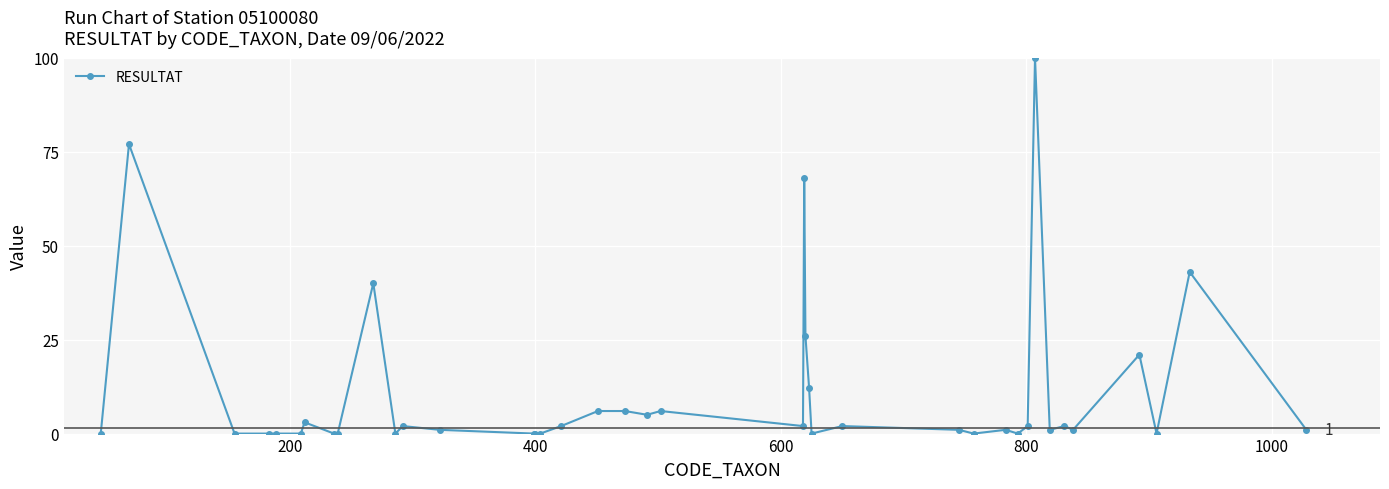

Reading left to right, transcribe all the data shown in this chart.

0	77	0	0	0	0	3	0	0	40	0	2	1	0	0	0	2	6	6	5	6	2	68	26	12	0	2	1	0	1	0	2	100	1	2	1	21	0	43	1